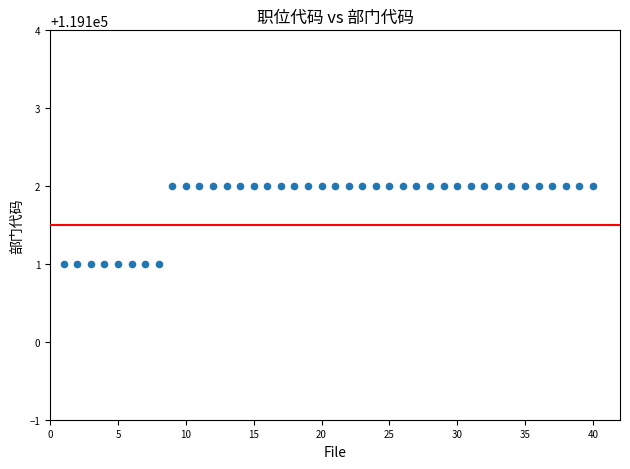

What is the range of X values (max minus min)?

39